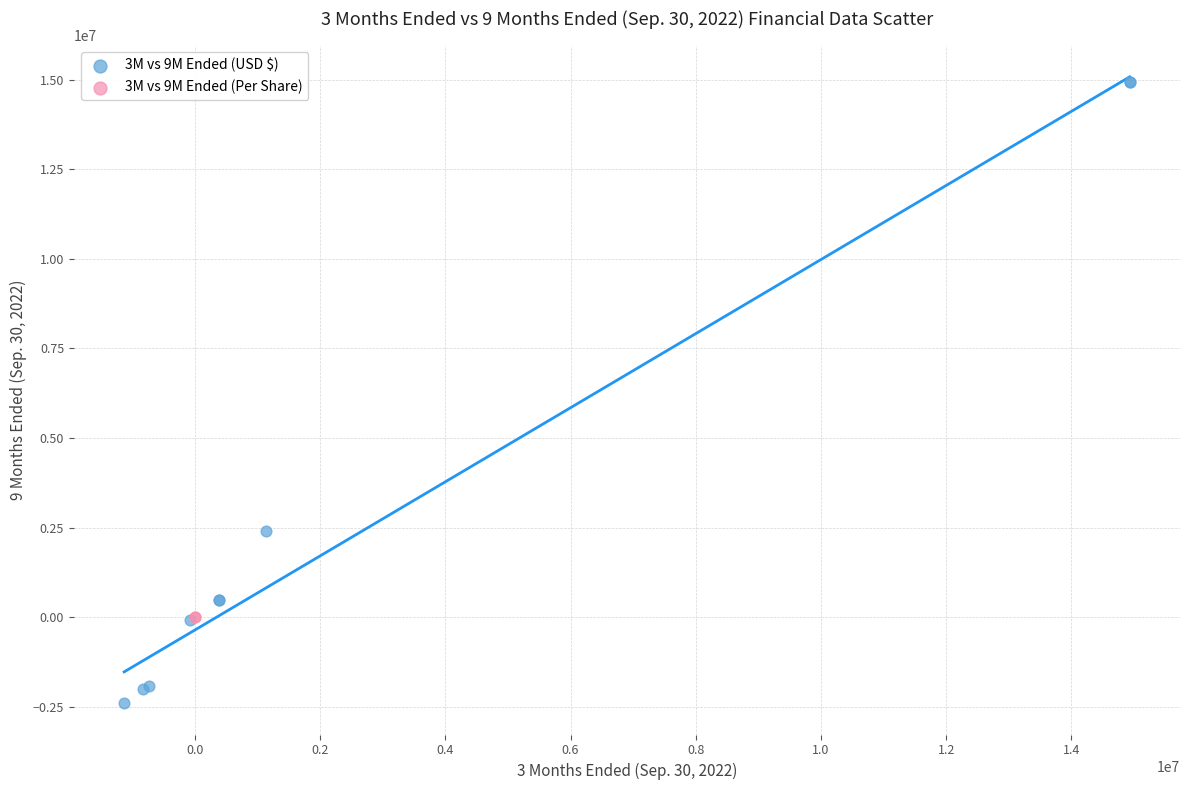

What are all the series names shown in the legend?

3M vs 9M Ended (USD $), 3M vs 9M Ended (Per Share)